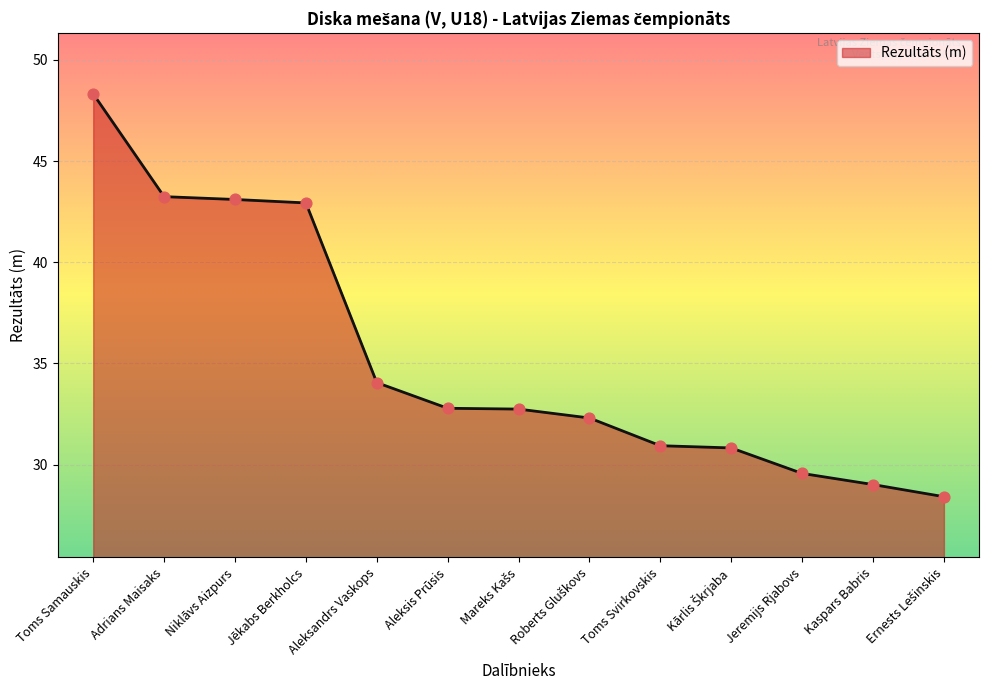

Which has a higher value, Kaspars Babris or Jēkabs Berkholcs?

Jēkabs Berkholcs